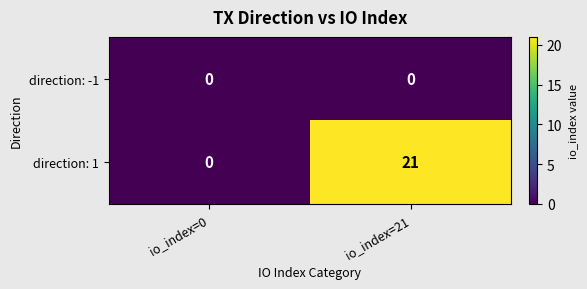

At which category is the sum across all series the highest?

io_index=21